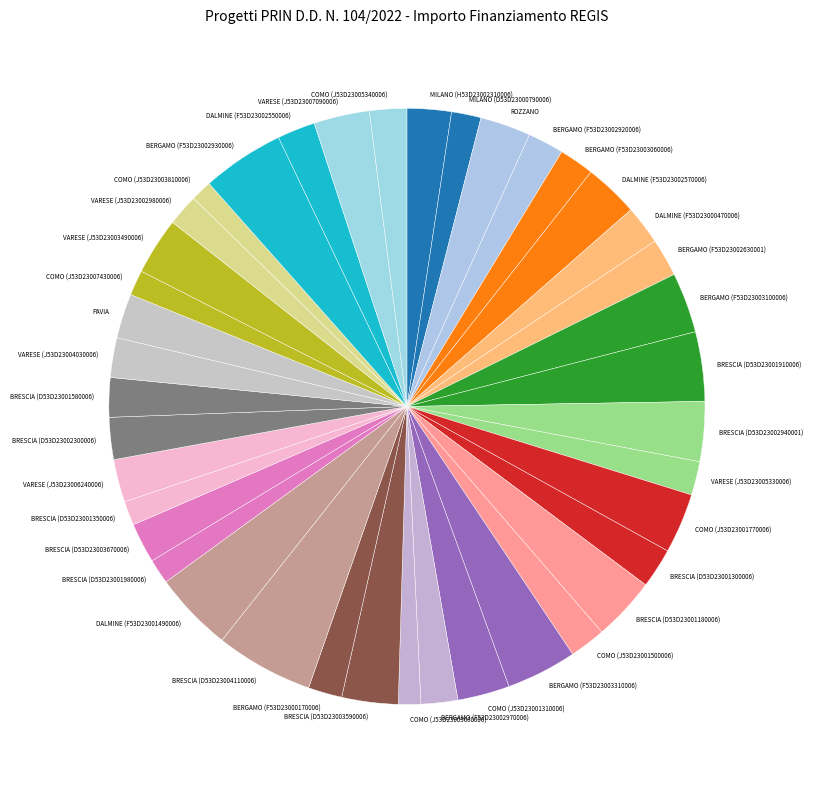

True or false: BRESCIA (D53D23001350006) accounts for 1% of the total.

True